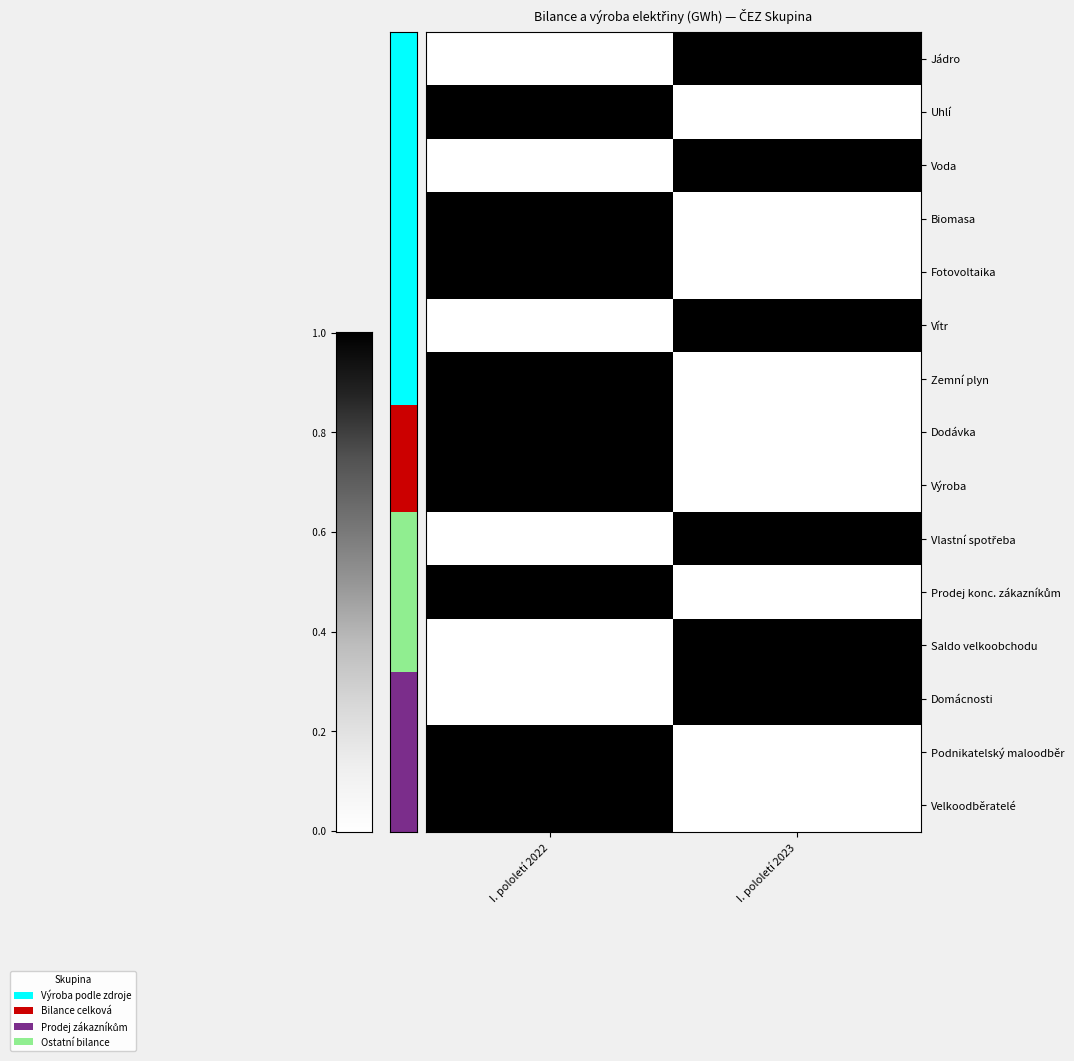

What is the sum of all Voda values?

2237